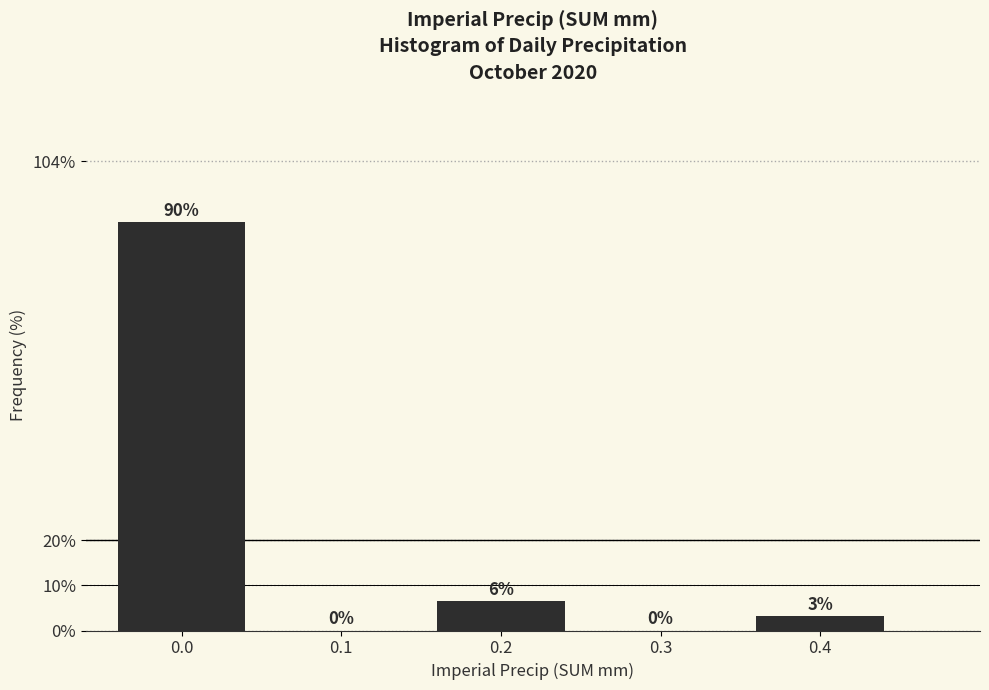

Is it true that the value at 0.0 is 145.0?

False